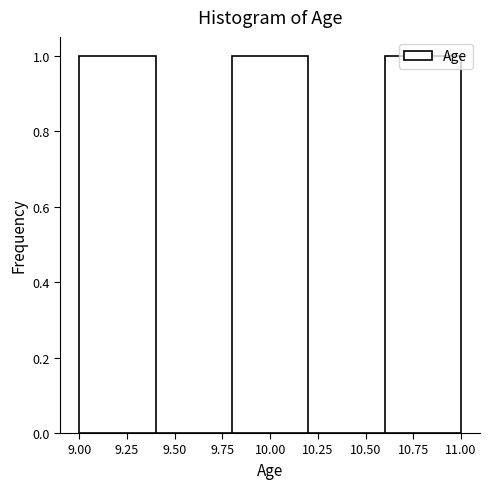

What is the height of the bar covering 9.8 to 10.2 on the x-axis? The values are not printed on the chart, so give them approximately, as read against the axis.

1